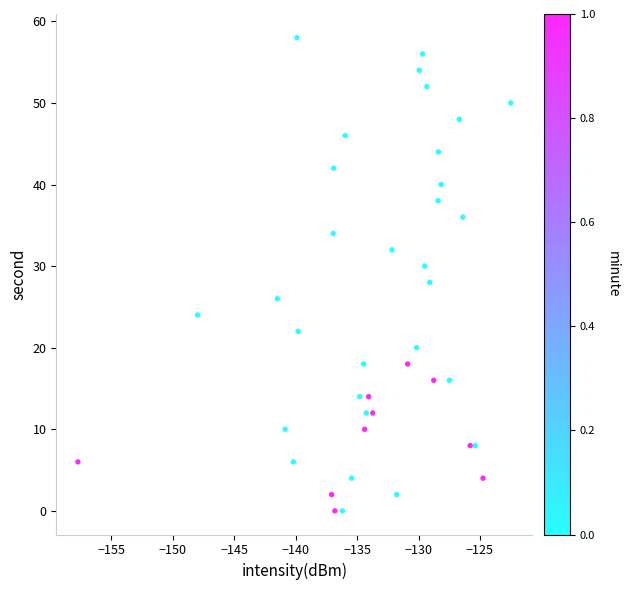

What is the range of Y values (max minus min)?

58